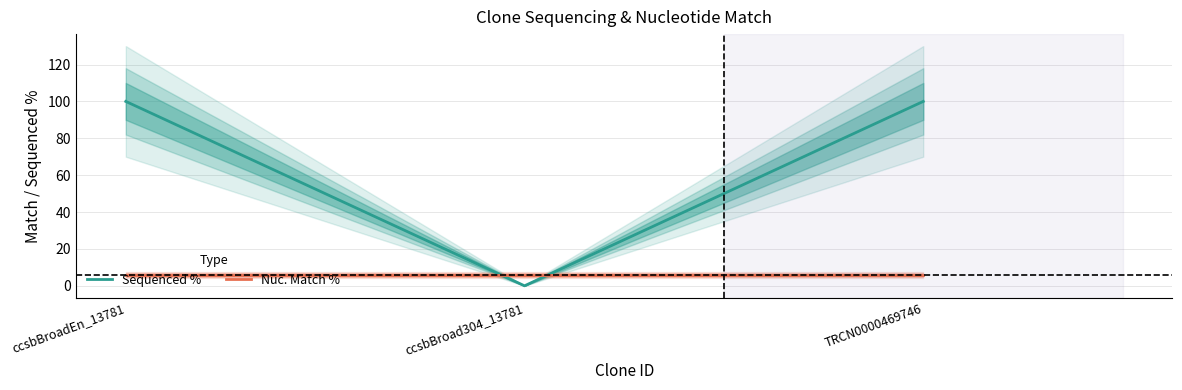

What position from the right is ccsbBroadEn_13781?

3